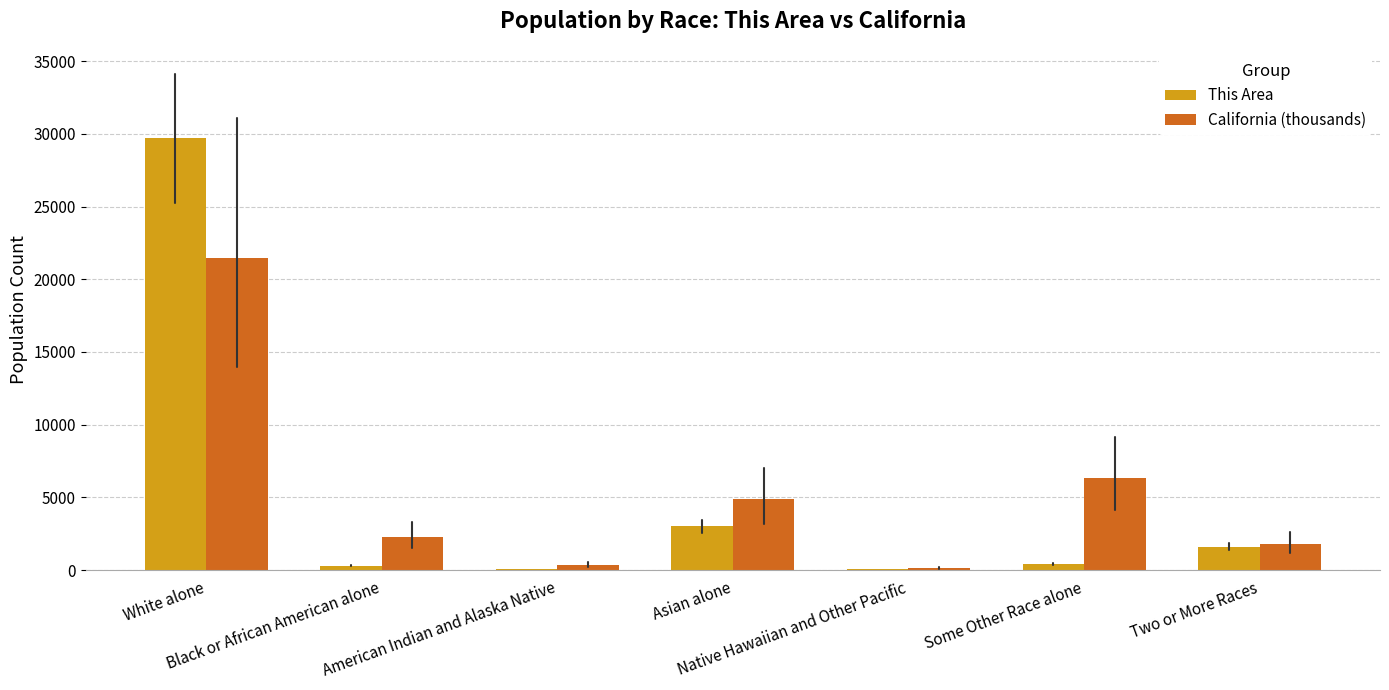

Which series has the largest total across all categories?

California (thousands)